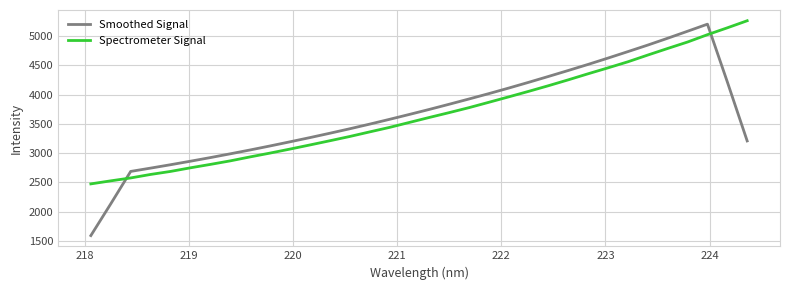

What is the maximum value shown in the chart?

5264.3